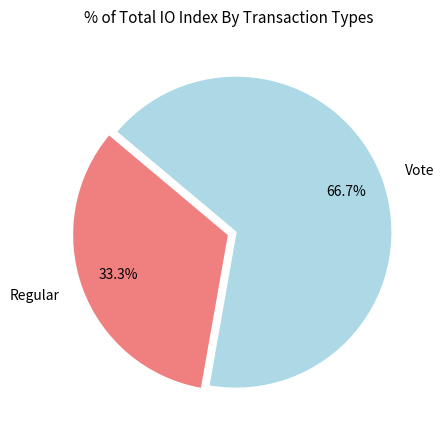

Do Regular and Vote together represent more than half of the pie?

Yes